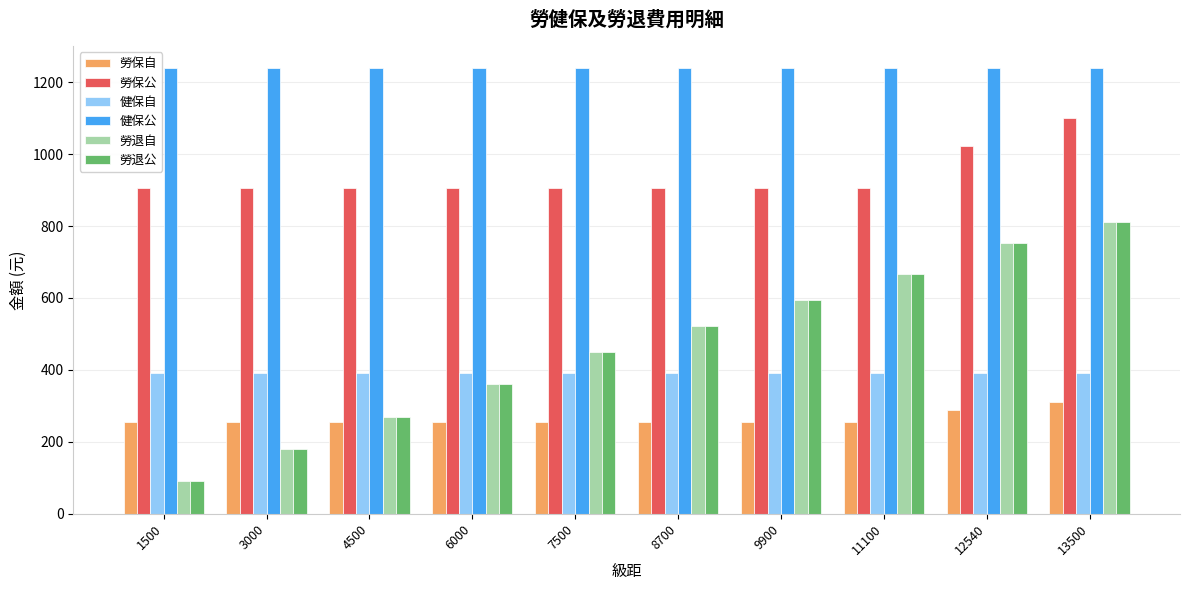

How many groups of bars are there?

10